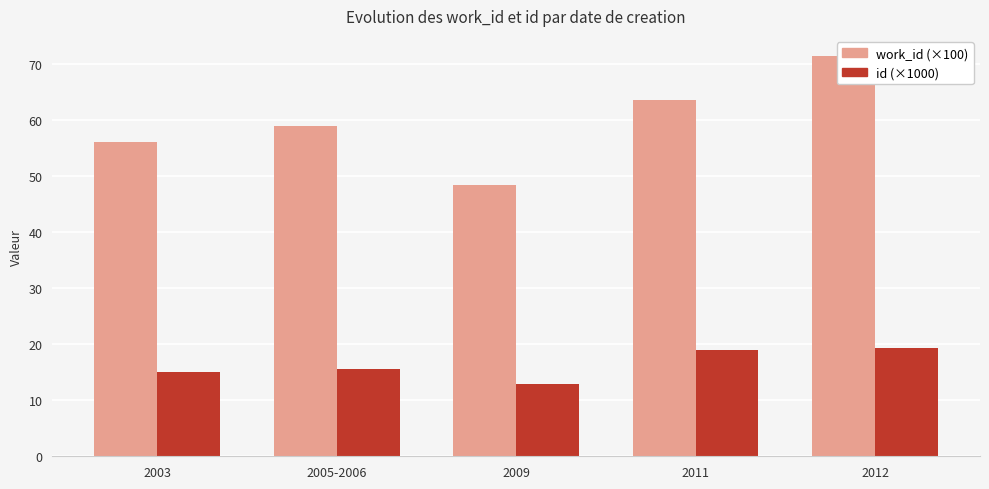

What is the label of the 5th bar from the right?

2003